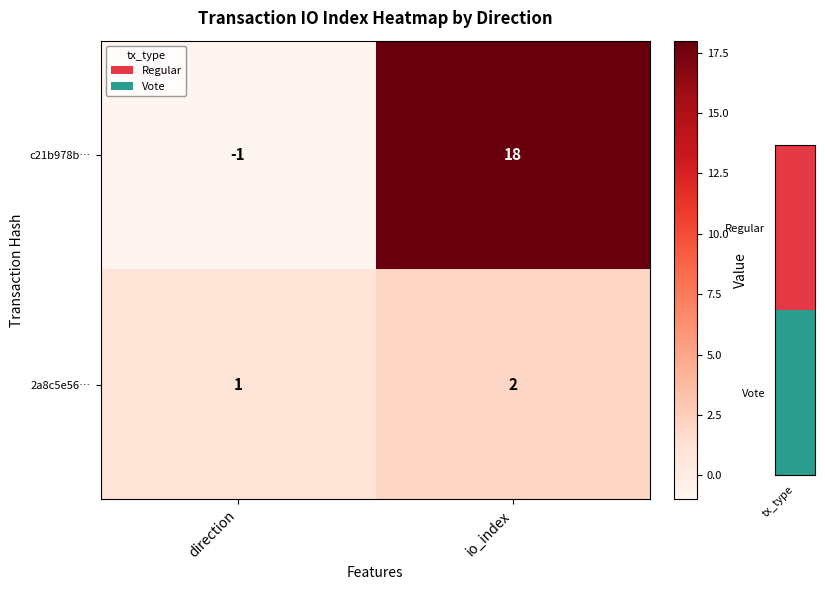

List the series in order of their peak value, highest first.

c21b978b…, 2a8c5e56…